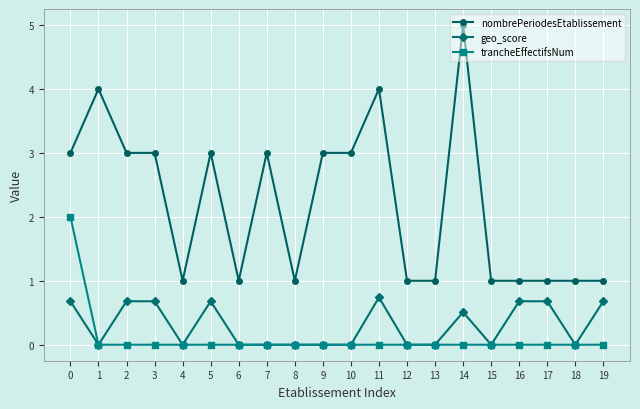

How many lines are shown in the chart?

3